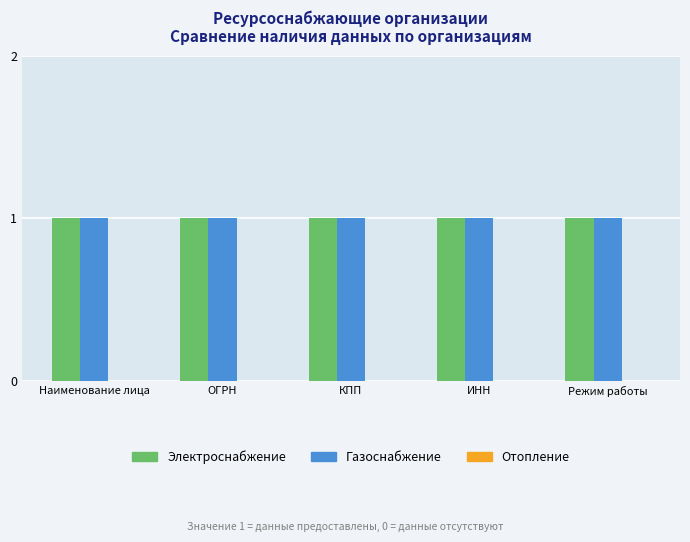

Reading left to right, list all the values displayed in this chart.

Электроснабжение: Наименование лица=1	ОГРН=1	КПП=1	ИНН=1	Режим работы=1
Газоснабжение: Наименование лица=1	ОГРН=1	КПП=1	ИНН=1	Режим работы=1
Отопление: Наименование лица=0	ОГРН=0	КПП=0	ИНН=0	Режим работы=0